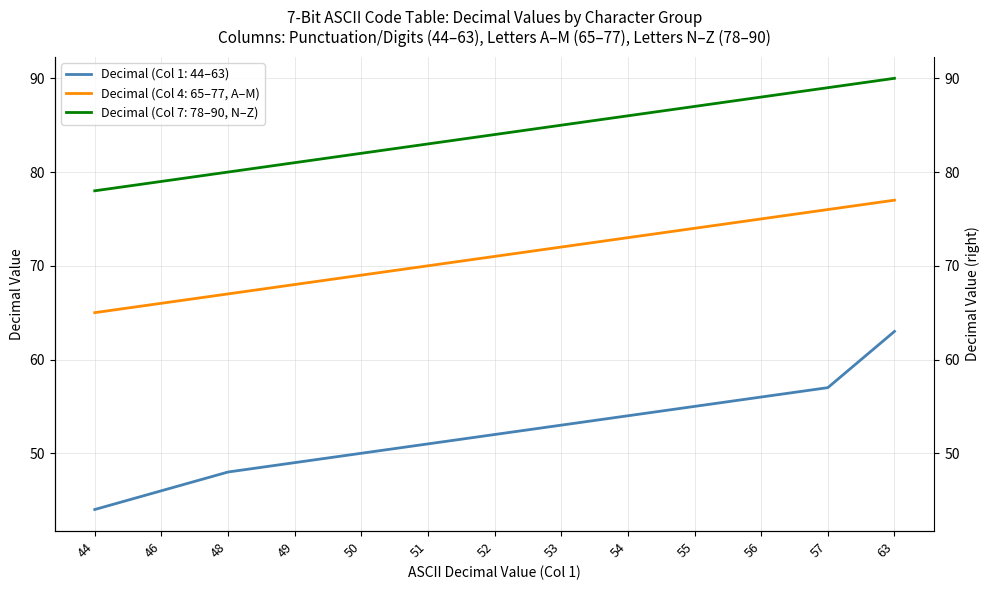

The chart shows a value of 54 at 54. True or false?

True